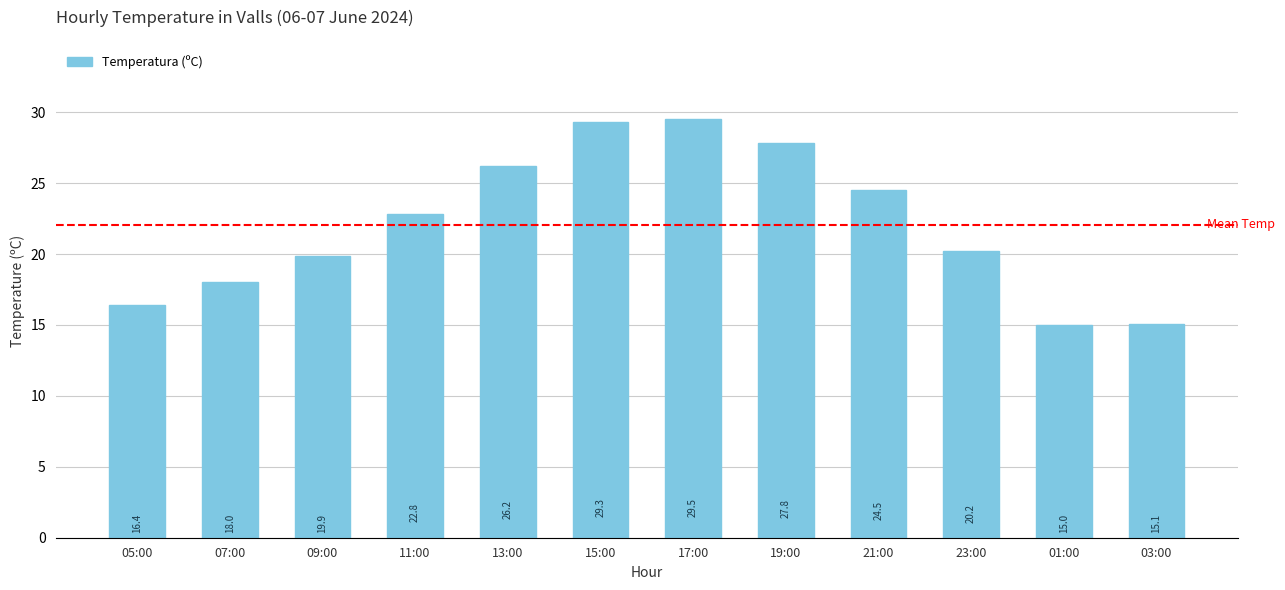

Reading left to right, extract all data points from this chart.

16.4	18.0	19.9	22.8	26.2	29.3	29.5	27.8	24.5	20.2	15.0	15.1